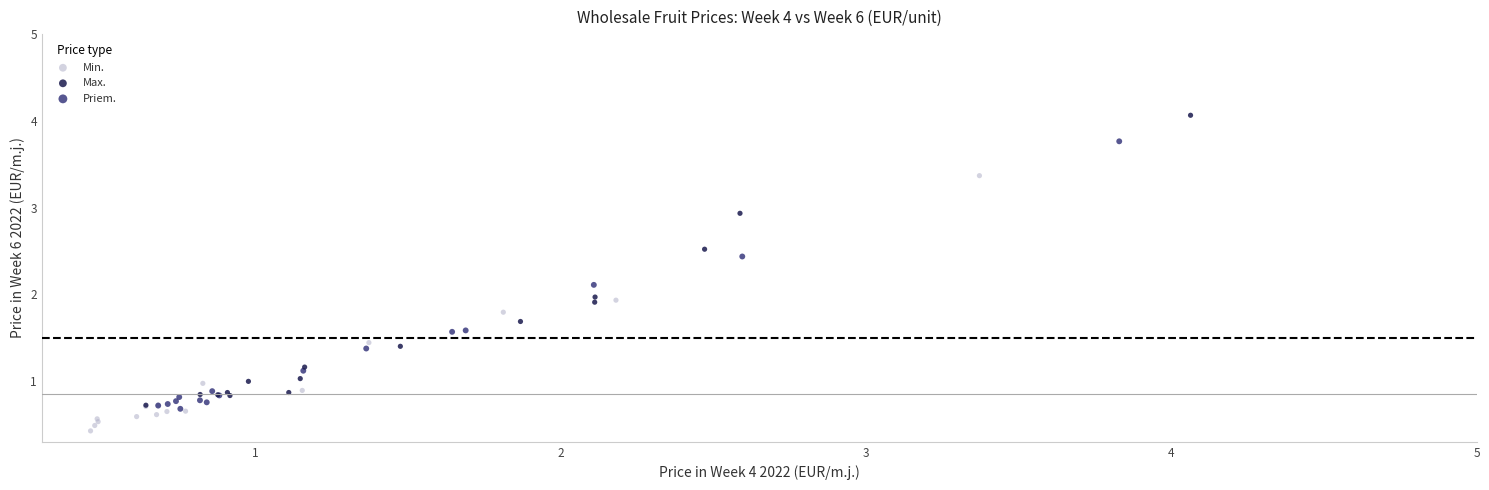

Which series has the largest Y range (max minus min)?

Max.